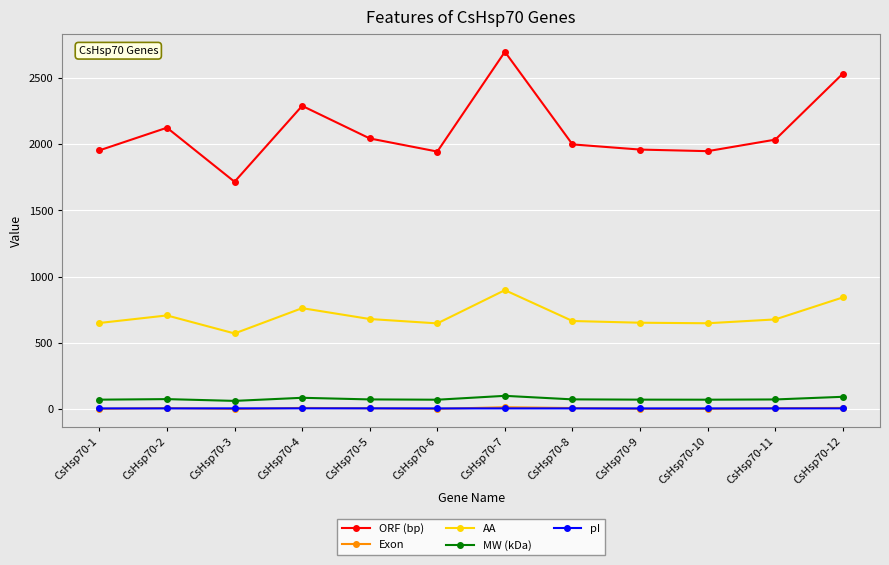

Does the chart display data point markers on the line(s)?

Yes